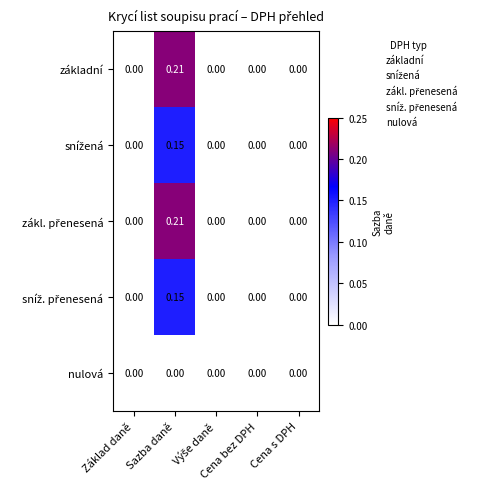

What is the spread (max minus min) of values at Sazba daně?

0.2